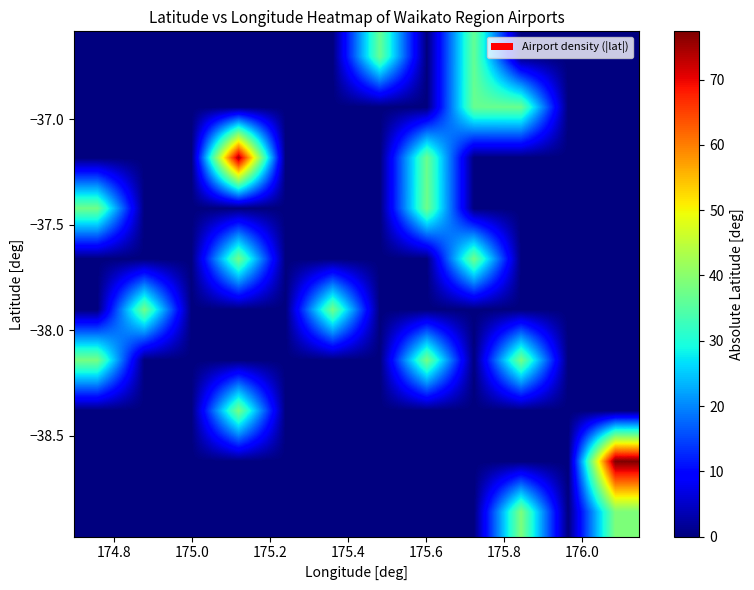

At how many categories does at least one series exceed 24?

9